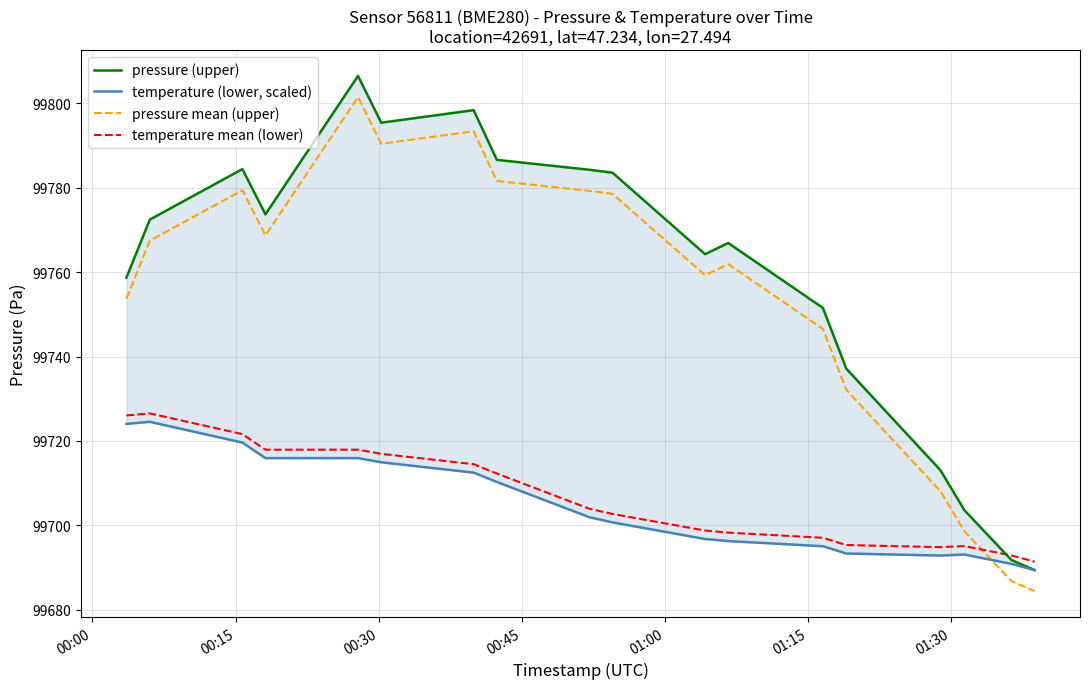

What is the lowest value of the temperature mean (lower) series?

99691.4